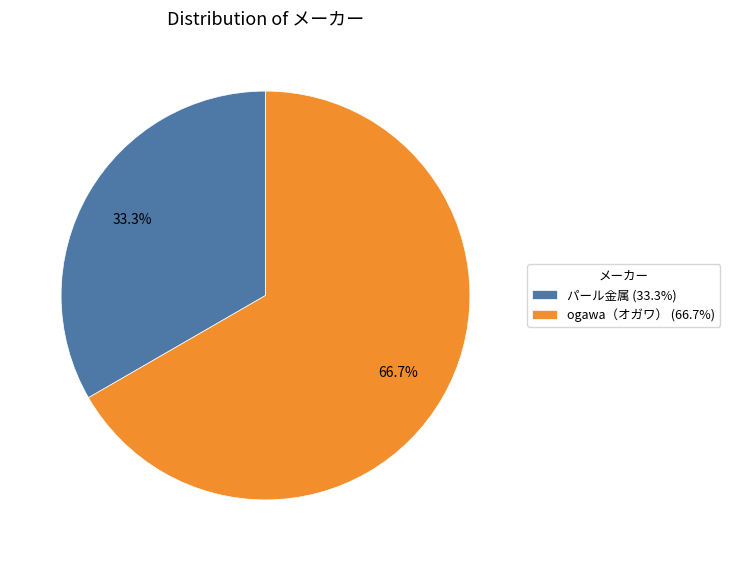

The ogawa（オガワ） slice represents 60% of the pie. True or false?

False